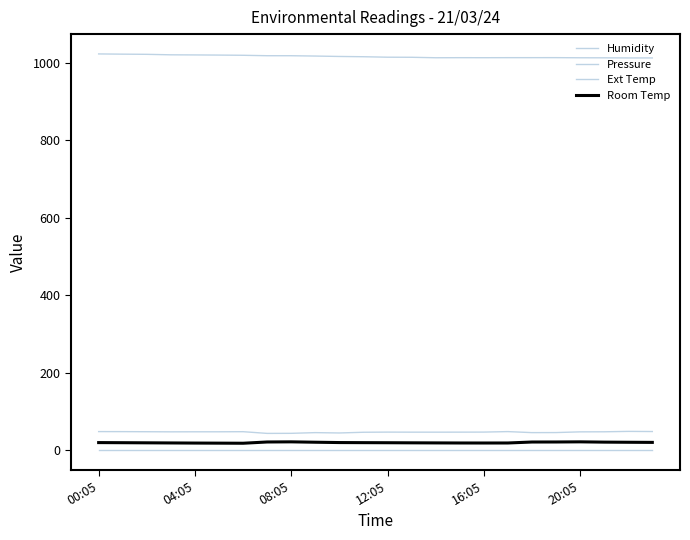

Does the chart display data point markers on the line(s)?

No